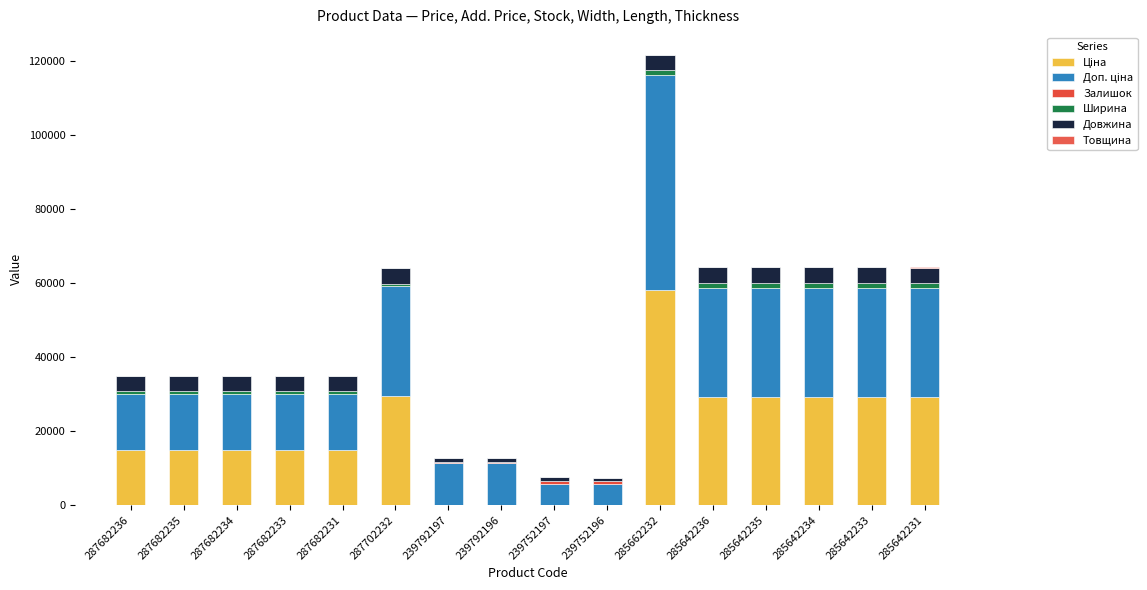

Between 285642231 and 287702232, which is larger?

287702232